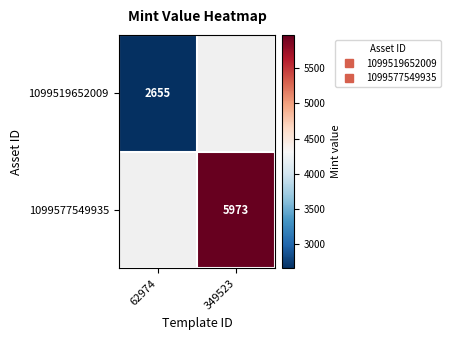

What is the maximum value shown in the chart?

5973.0